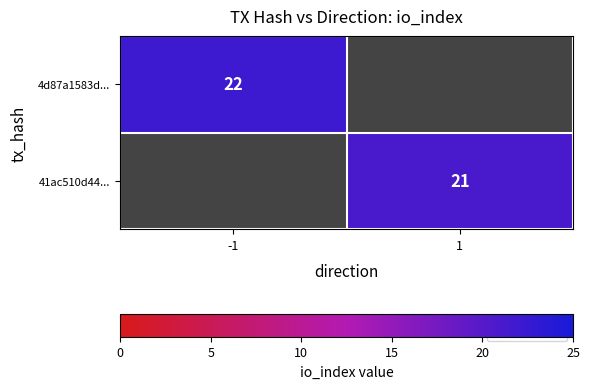

Is the value of 4d87a1583d... at -1 greater than the value of 41ac510d44... at 1?

Yes